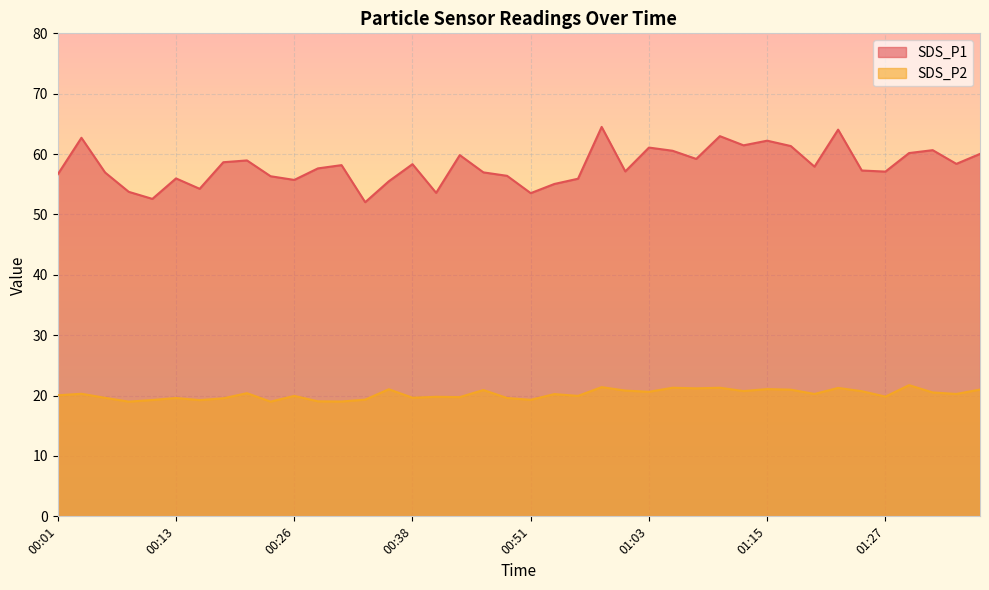

At which label does SDS_P1 reach its minimum?

00:33